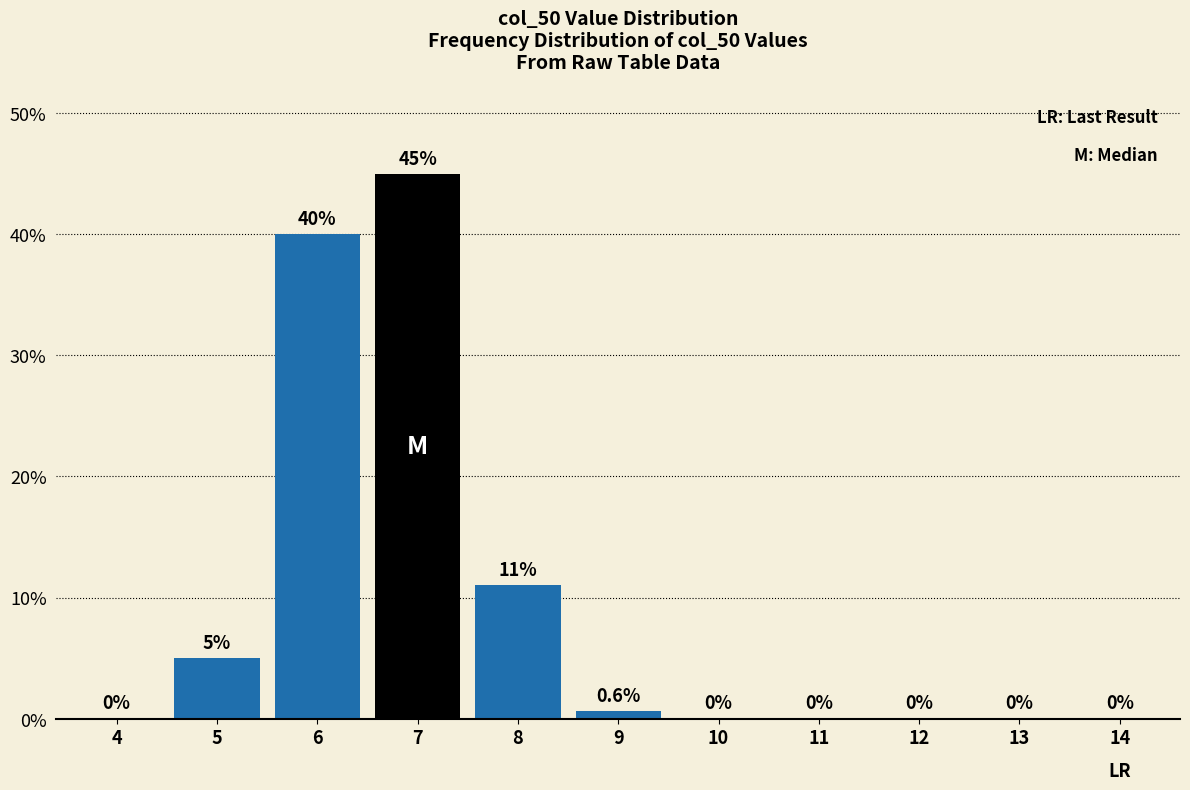

Reading right to left, what are all the values shown in this chart?

14=0.0	13=0.0	12=0.0	11=0.0	10=0.0	9=0.6	8=11.0	7=45.0	6=40.0	5=5.0	4=0.0